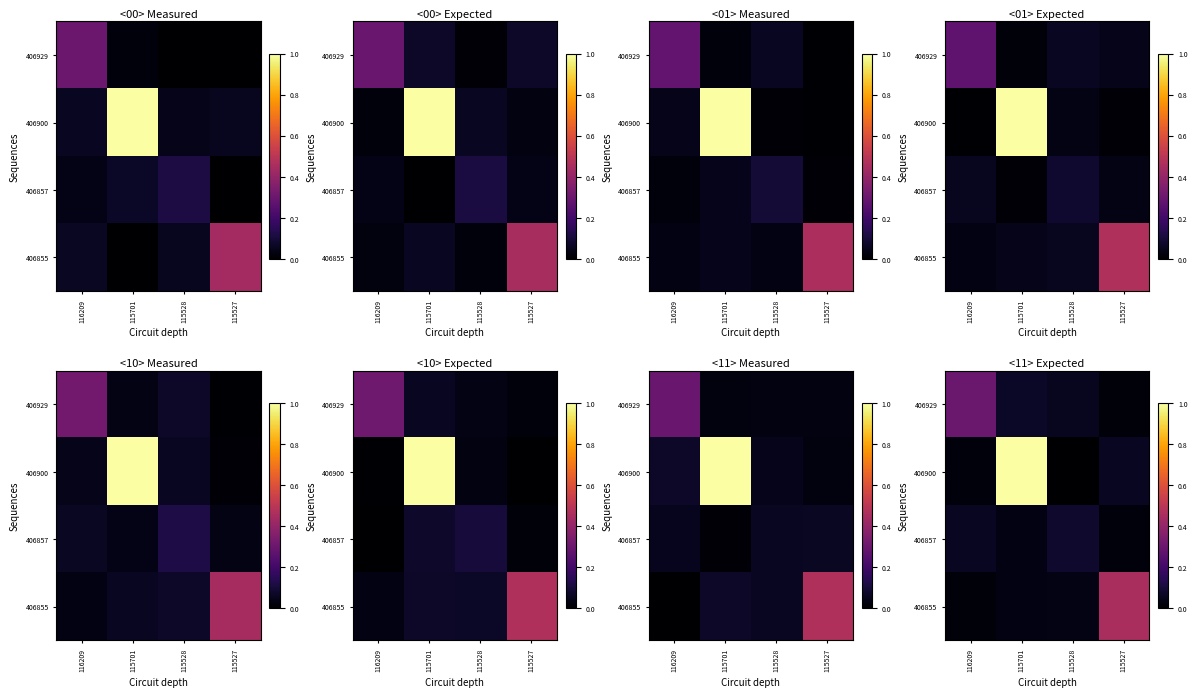

What is the spread (max minus min) of values at 115527?

0.4